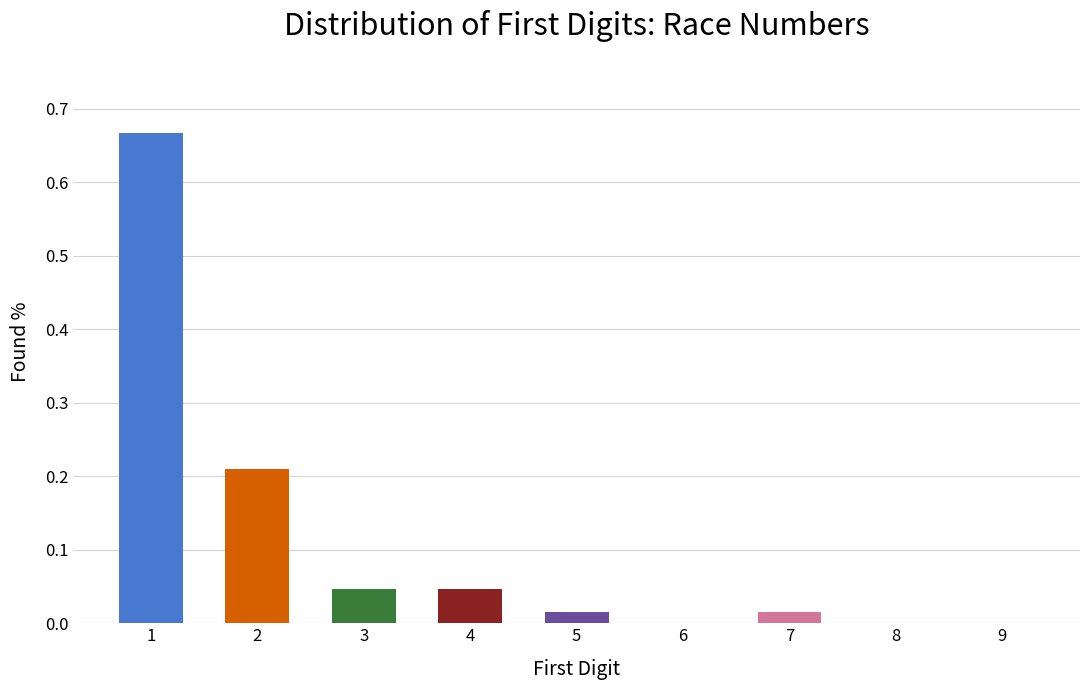

The value at 9 is 0.2. True or false?

False